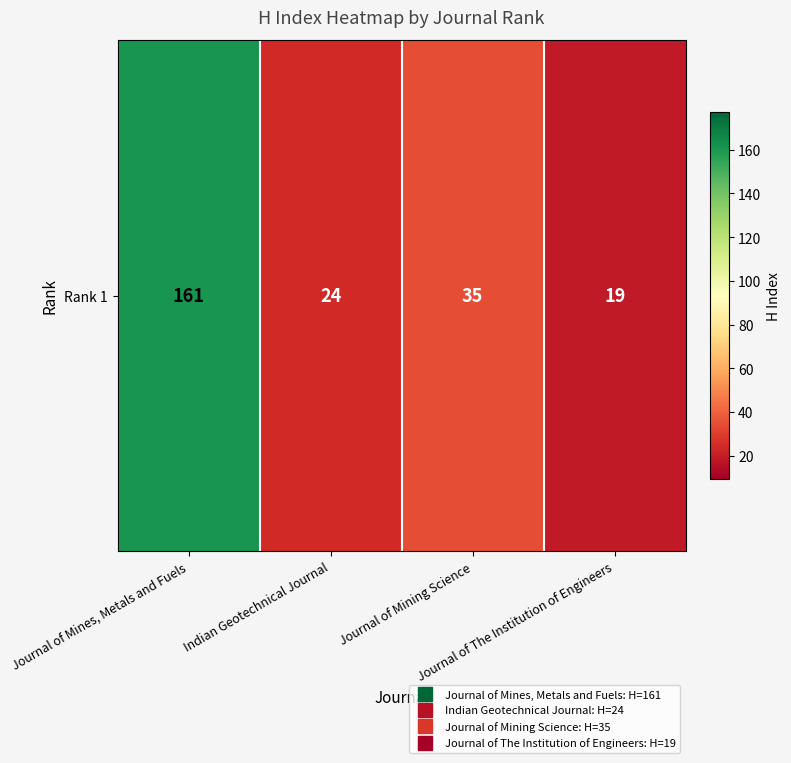

How many data points does each series have?

4